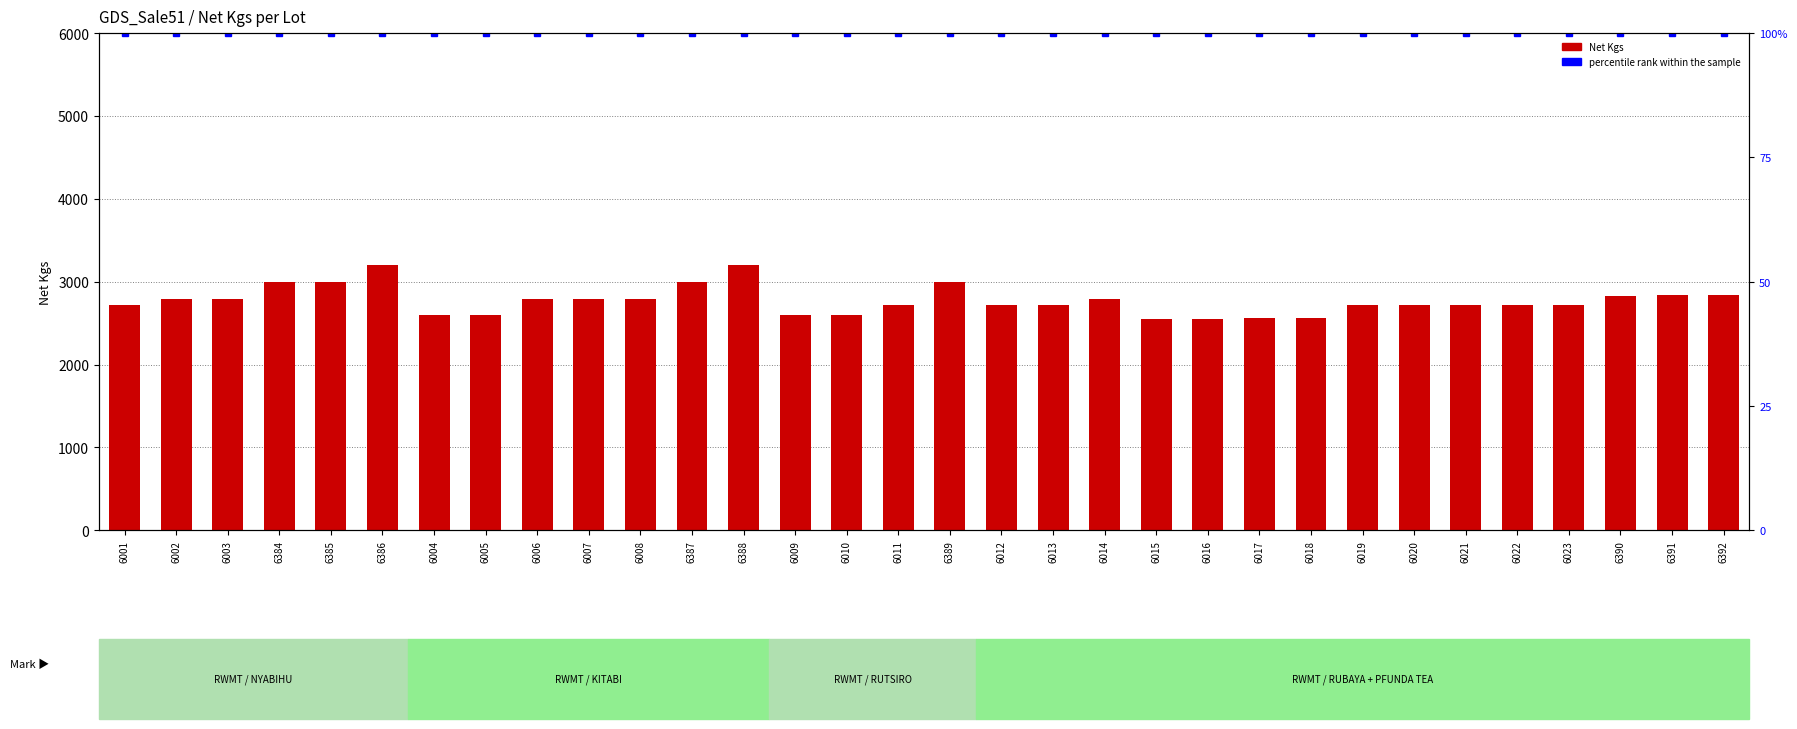

Reading left to right, list all the values displayed in this chart.

Net Kgs: 6001=2716	6002=2796	6003=2796	6384=2996	6385=2996	6386=3196	6004=2596	6005=2596	6006=2796	6007=2796	6008=2796	6387=2996	6388=3196	6009=2596	6010=2596	6011=2716	6389=2996	6012=2716	6013=2716	6014=2796	6015=2552	6016=2552	6017=2556	6018=2556	6019=2716	6020=2716	6021=2716	6022=2716	6023=2716	6390=2832	6391=2836	6392=2836
percentile rank within the sample: 6001=100	6002=100	6003=100	6384=100	6385=100	6386=100	6004=100	6005=100	6006=100	6007=100	6008=100	6387=100	6388=100	6009=100	6010=100	6011=100	6389=100	6012=100	6013=100	6014=100	6015=100	6016=100	6017=100	6018=100	6019=100	6020=100	6021=100	6022=100	6023=100	6390=100	6391=100	6392=100